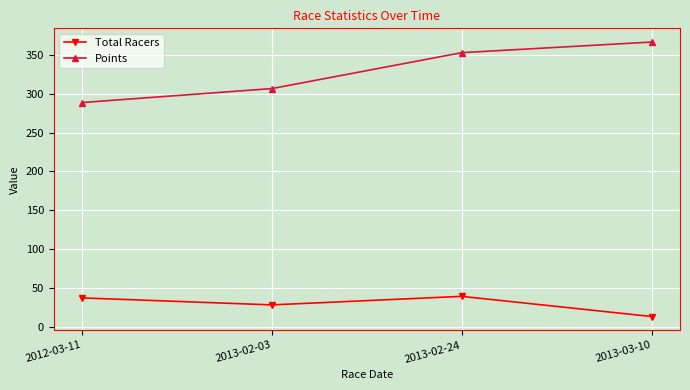

List the series in order of their peak value, highest first.

Points, Total Racers